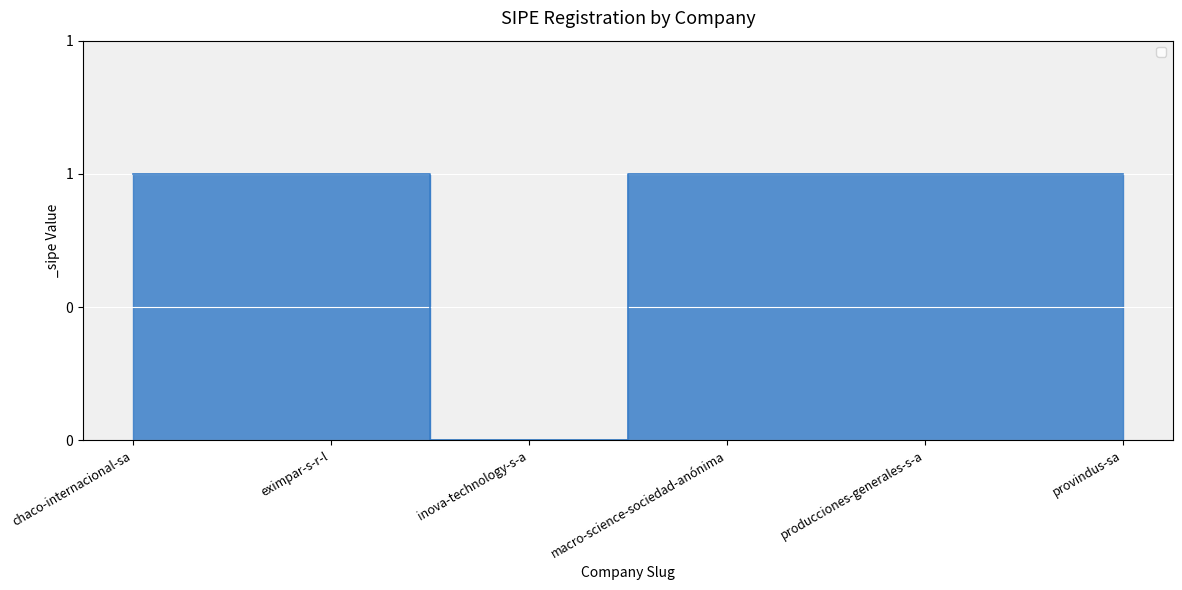

What is the value of the 2nd point from the left?

1